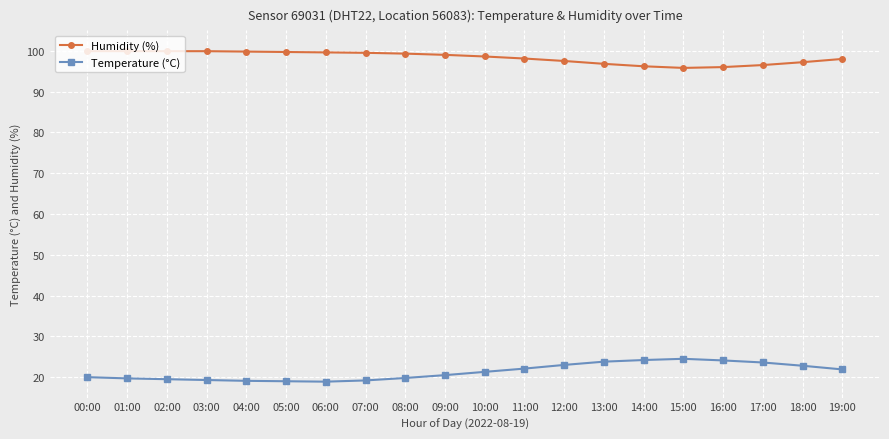

True or false: Humidity (%) and Temperature (°C) intersect in this chart.

False